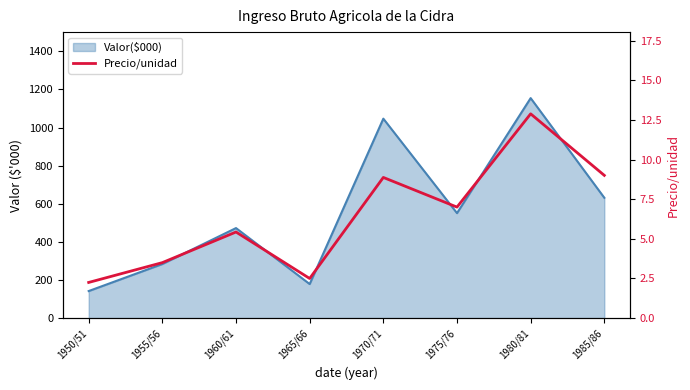

True or false: the data shows 1.0 at 1955/56.

False